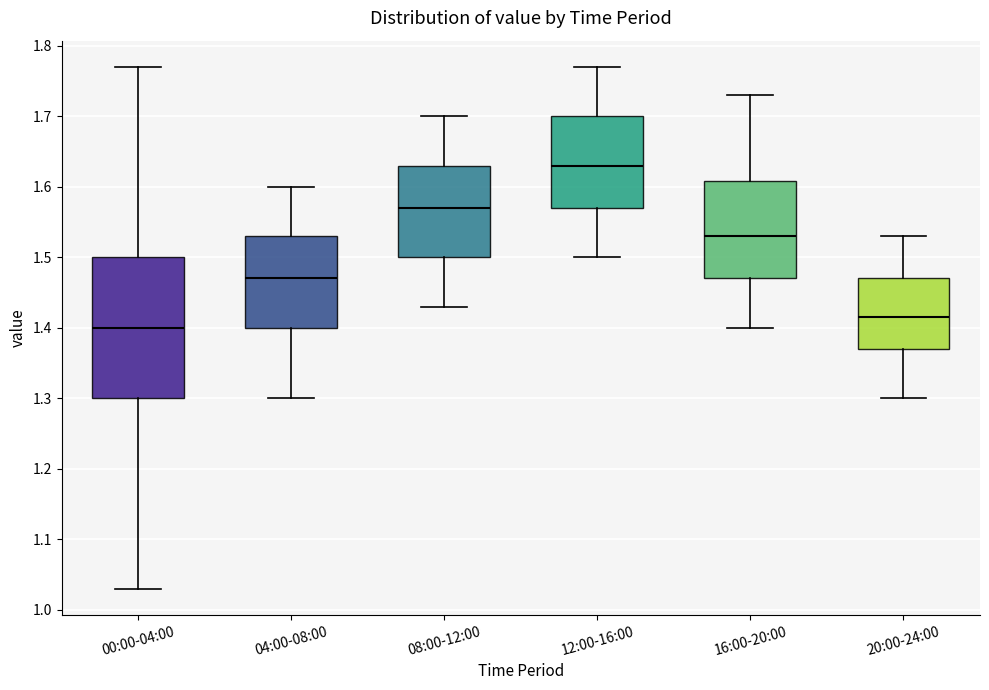

Which box is the tallest, from its lower edge to its upper edge?

00:00-04:00